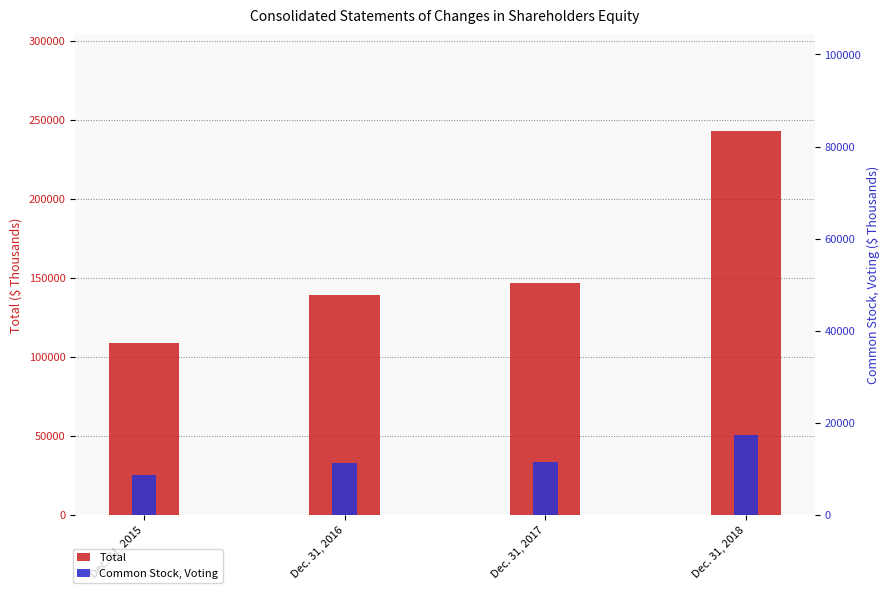

How many values in the Total series exceed 146946?

1